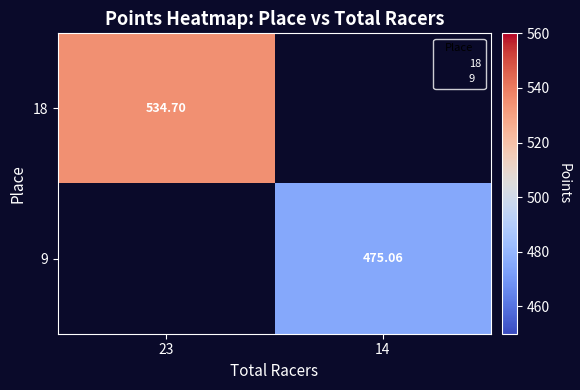

List the series in order of their peak value, highest first.

18, 9